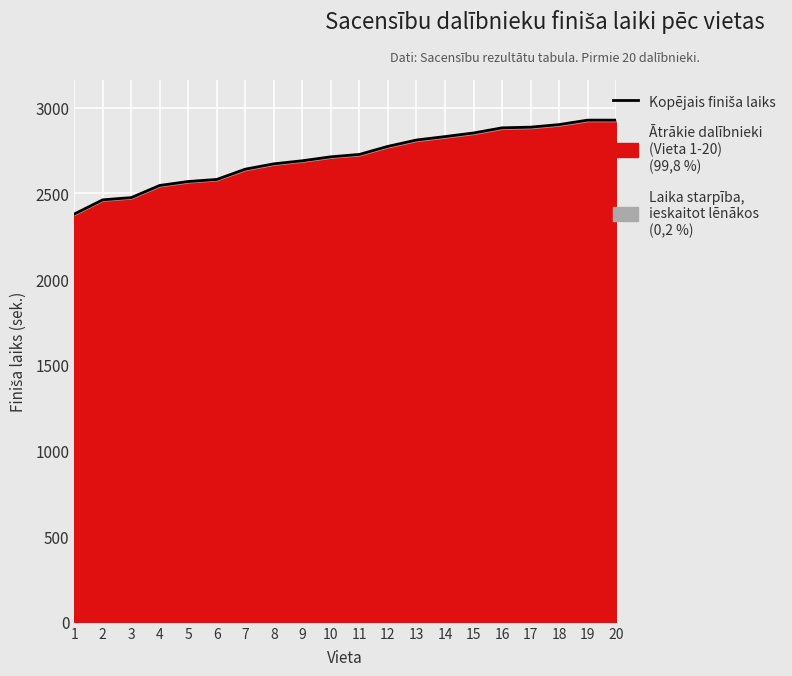

What is the difference between the values at 7 and 17?

245